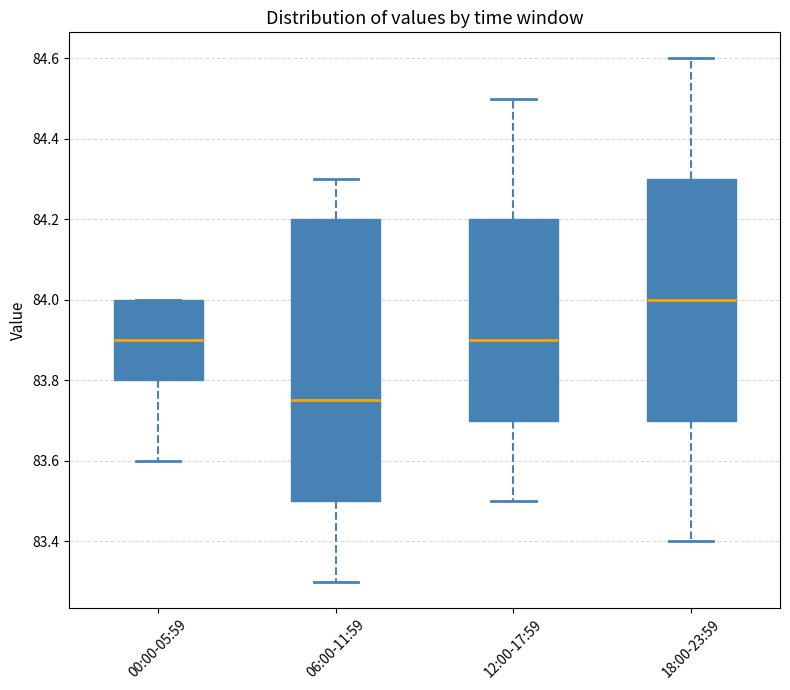

Which box's median line is the lowest?

06:00-11:59